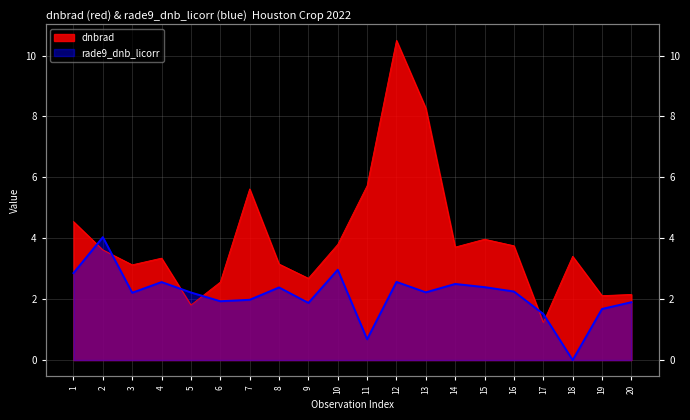

How many times do rade9_dnb_licorr and dnbrad cross each other?

6